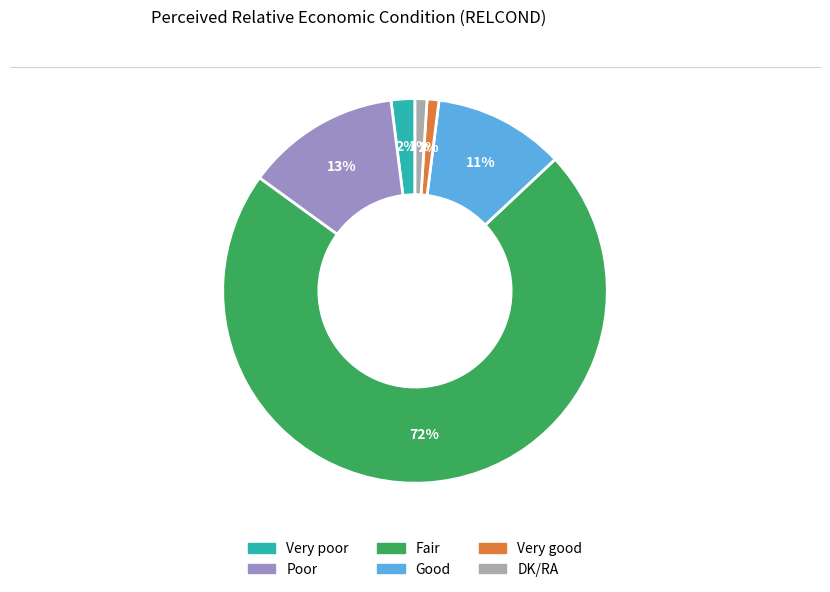

True or false: DK/RA accounts for 1% of the total.

True